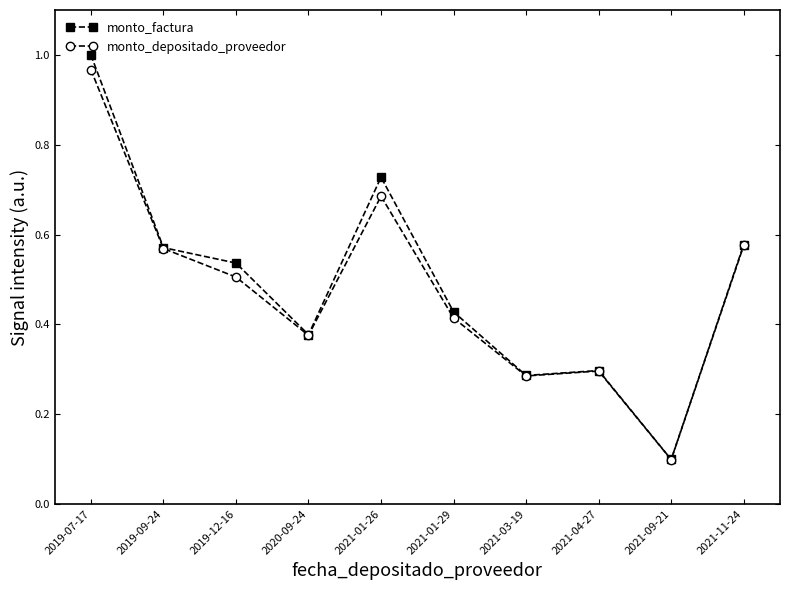

At which label is monto_factura closest to 0?

2021-09-21